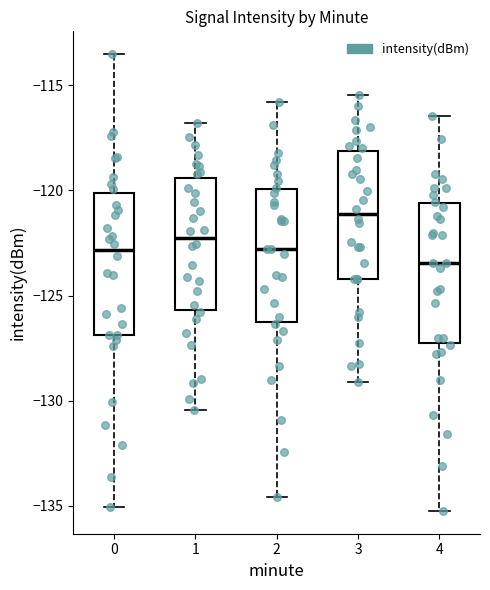

Which box has the highest median line?

3